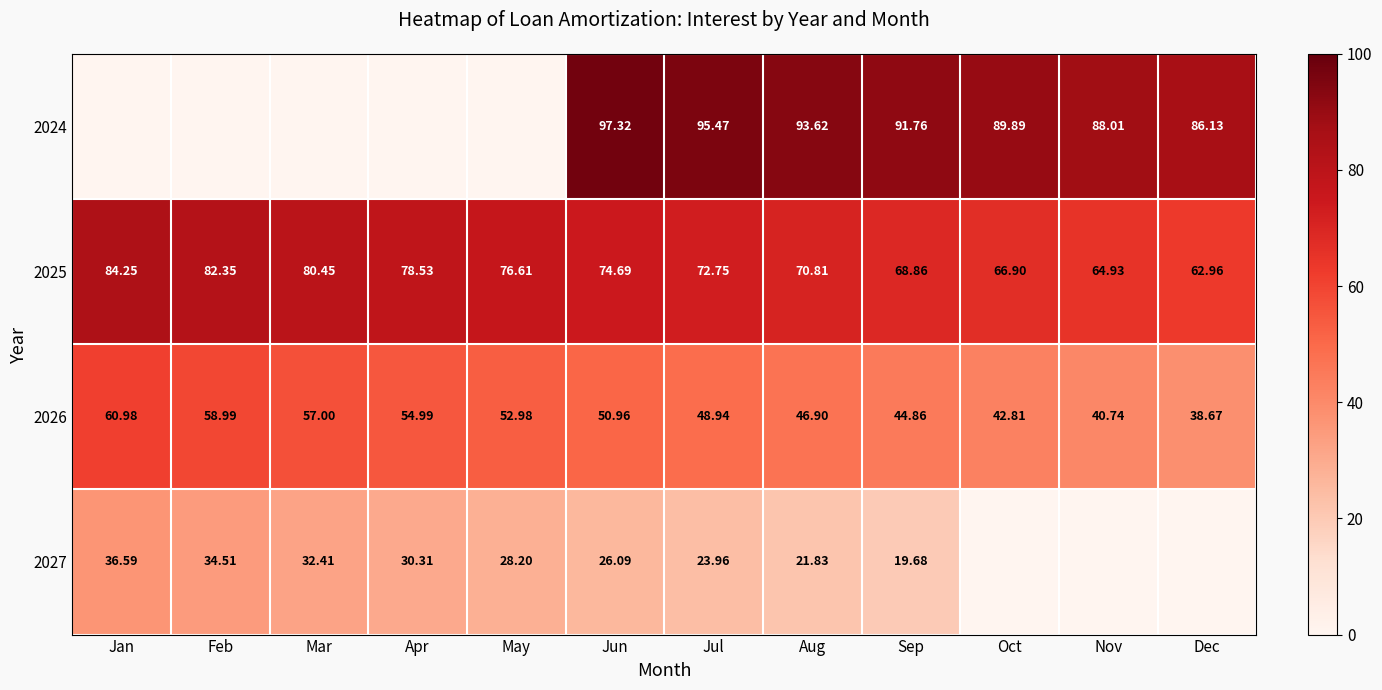

What is the maximum value for 2026?

61.0